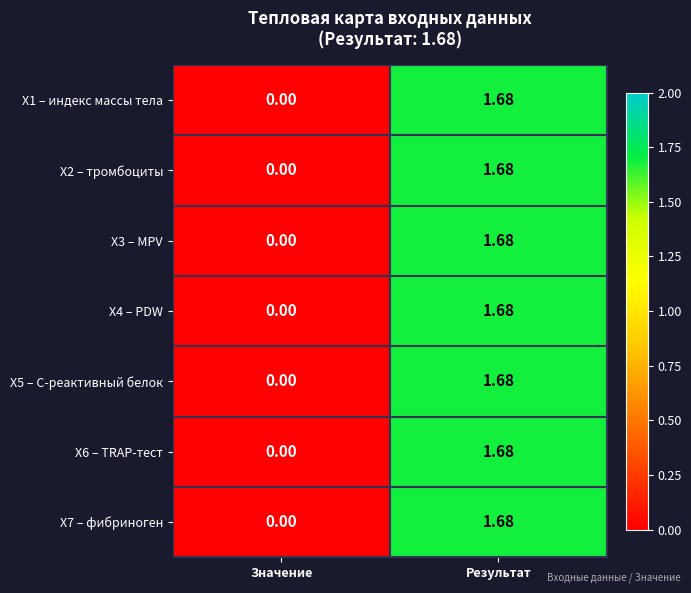

At which label is X6 – TRAP-тест closest to 0?

Значение